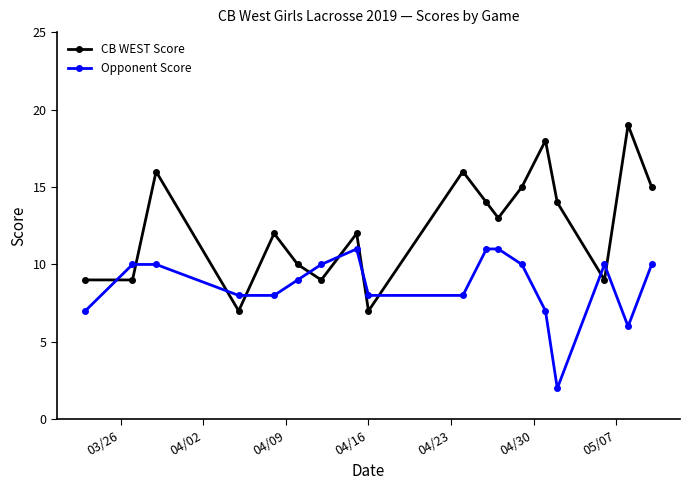

What is the greatest value displayed?

19